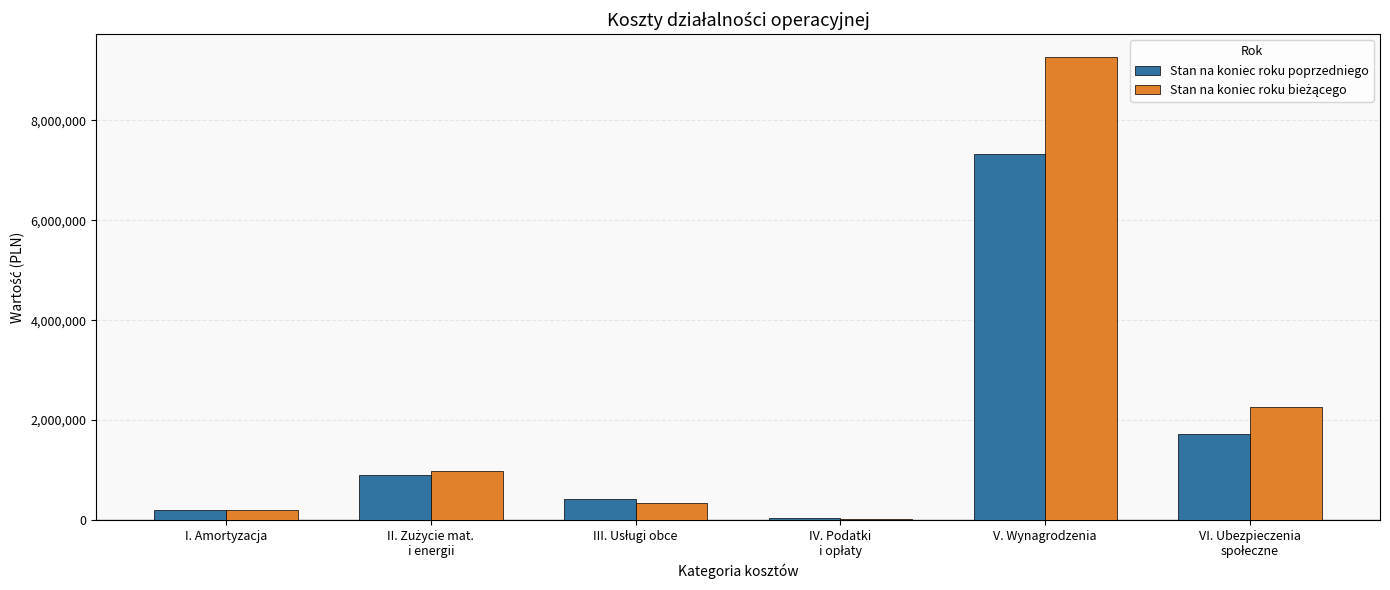

What value does the Stan na koniec roku poprzedniego series have at V. Wynagrodzenia?

7319029.8